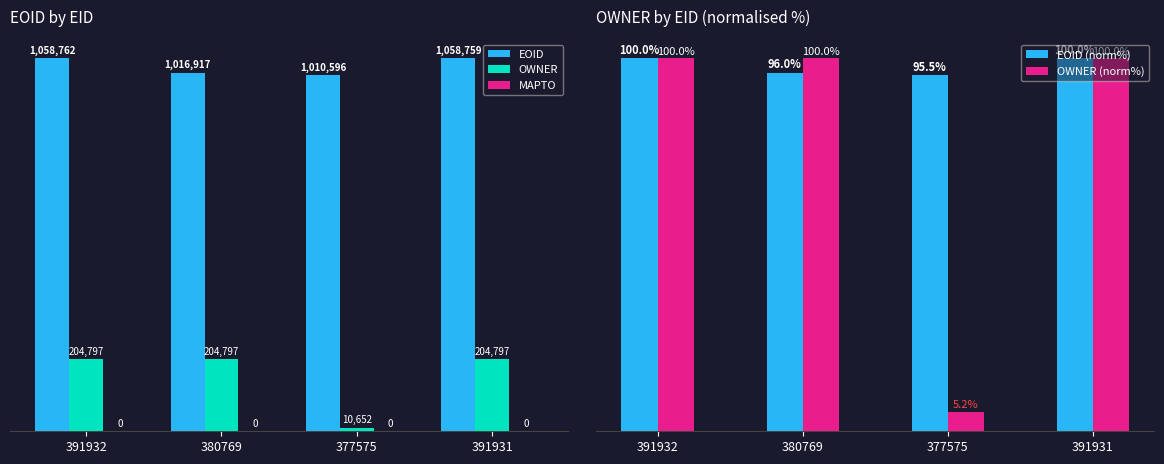

At which category is the sum across all series the highest?

391932